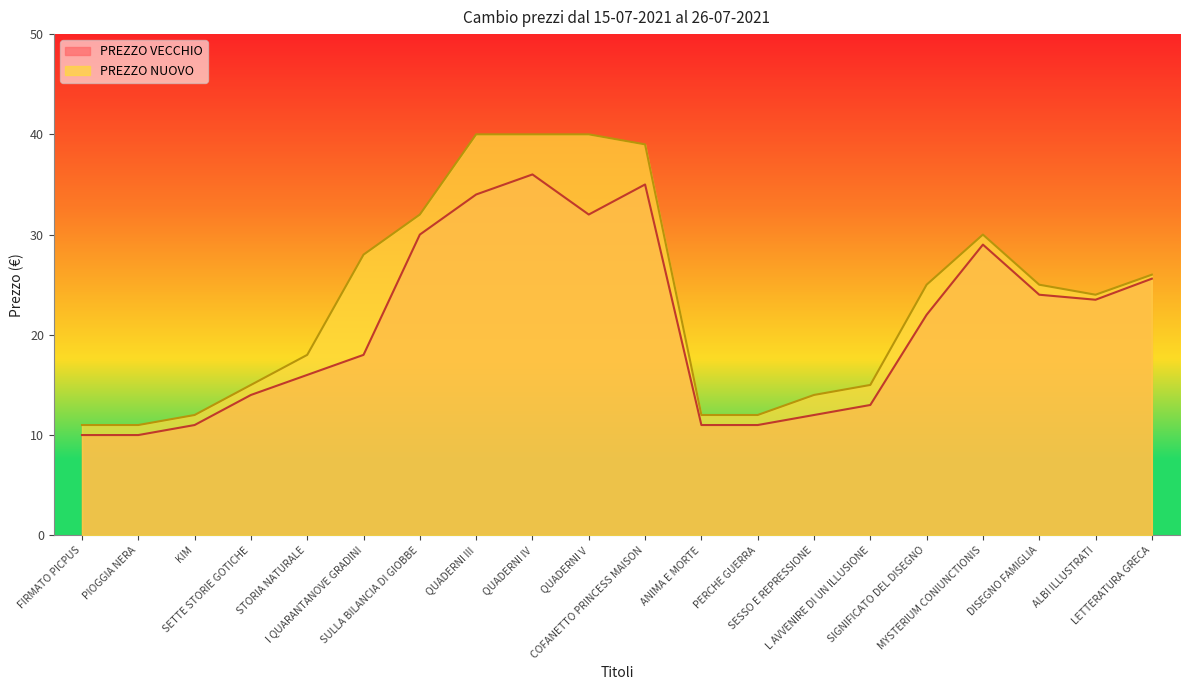

What is the sum of all PREZZO VECCHIO values?

417.1